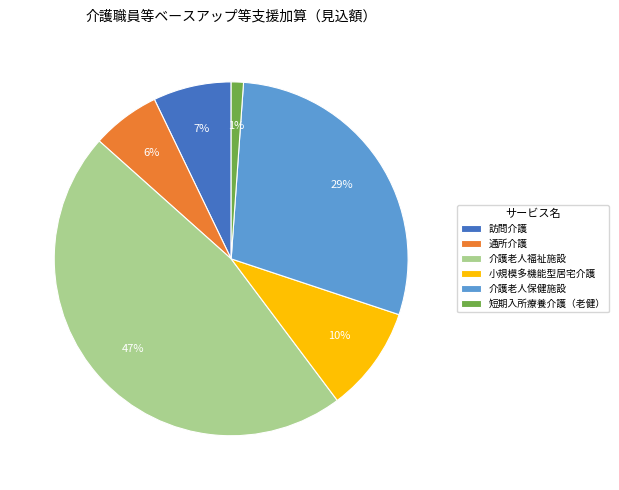

Which has a higher value, 訪問介護 or 介護老人福祉施設?

介護老人福祉施設